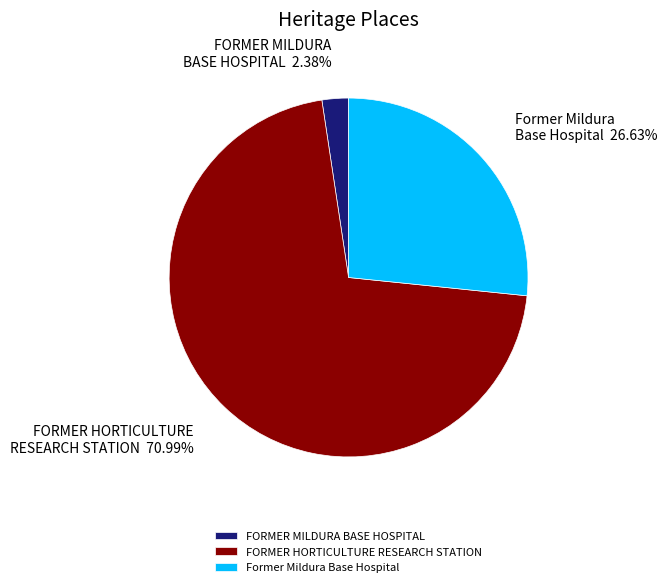

Which category has the biggest portion of the pie?

FORMER HORTICULTURE RESEARCH STATION